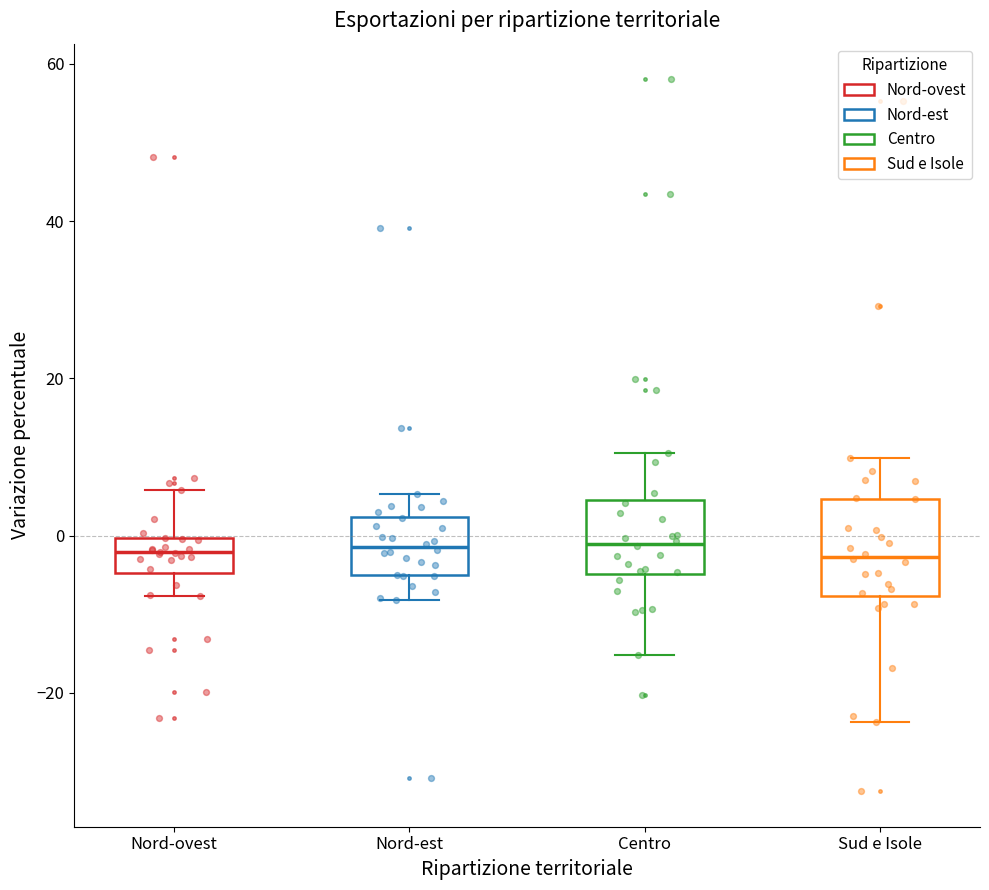

Reading left to right, transcribe this box plot: for each box, give where its median line is, the range the box spans, and where its two whiskers end, as read against the y-axis. The values are not printed on the chart, so give them approximately, as read against the axis.

Nord-ovest: median -2, box -4 to 0, whiskers -8 to 6
Nord-est: median -2, box -6 to 2, whiskers -8 to 6
Centro: median -2, box -4 to 4, whiskers -16 to 10
Sud e Isole: median -2, box -8 to 4, whiskers -24 to 10